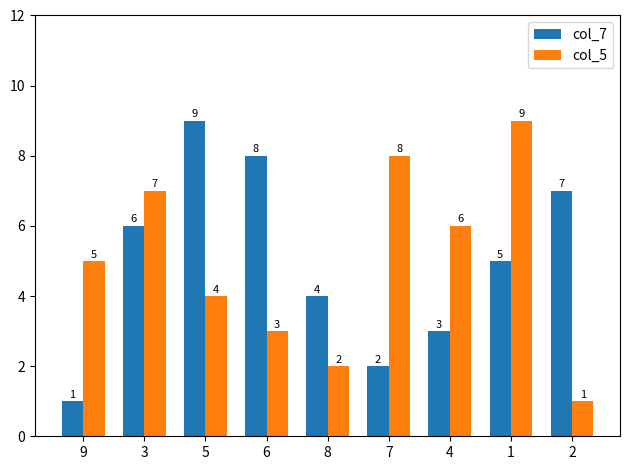

What is the spread (max minus min) of values at 4?

3